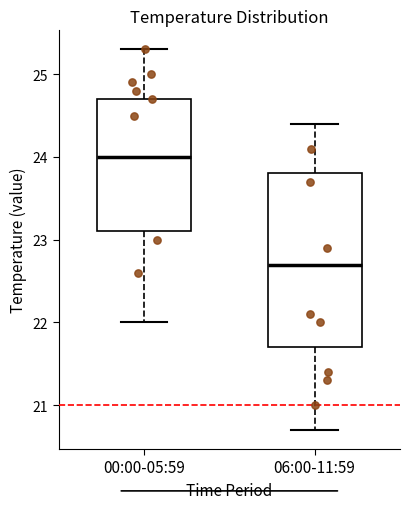

Comparing the boxes themselves (not the whiskers), which one is the tallest?

06:00-11:59